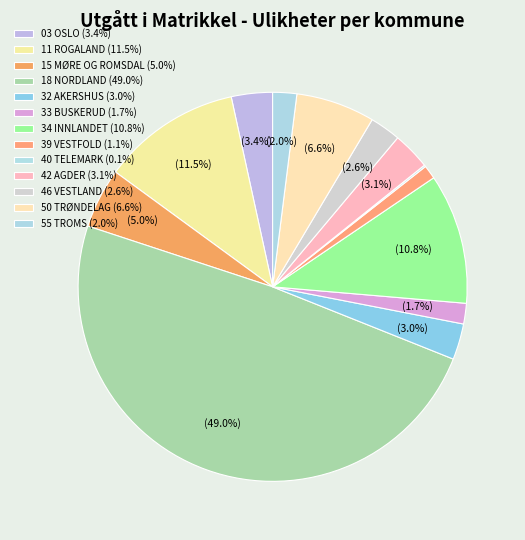

Is there a majority slice in this chart?

No